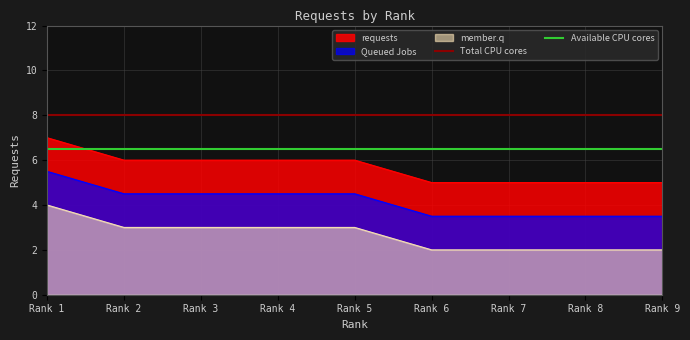

Is the value of Queued Jobs at Rank 4 greater than the value of member.q at Rank 1?

Yes